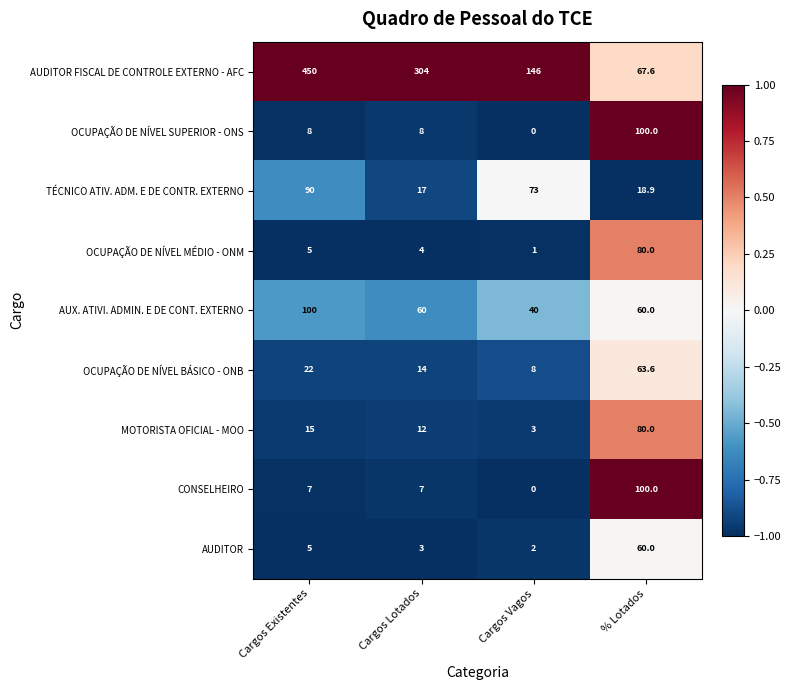

Which category has the highest value across all series?

Cargos Existentes